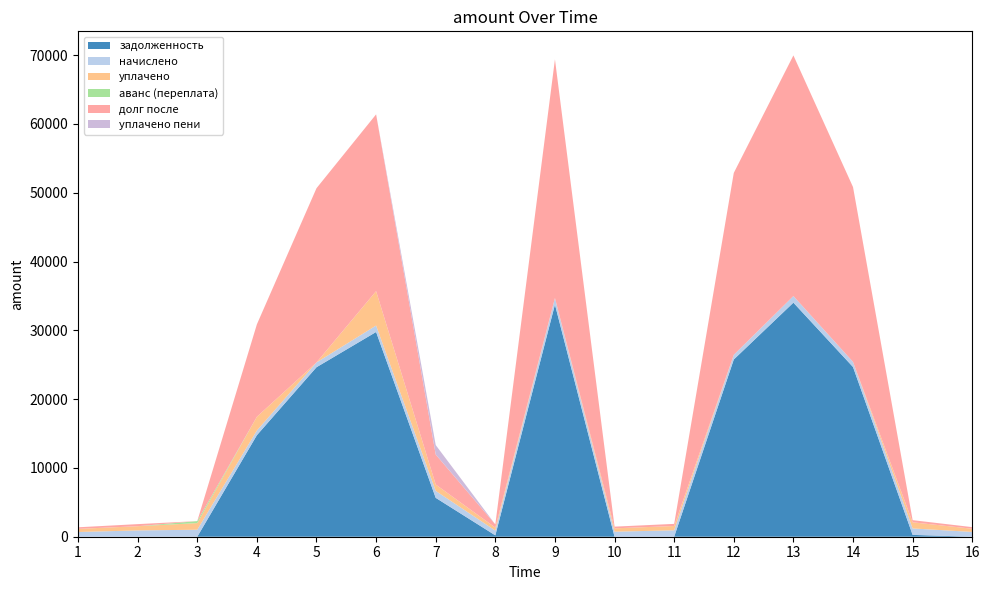

Reading left to right, list all the values displayed in this chart.

задолженность: 1=0.0	2=0.0	3=0.0	4=14756.4	5=24636.4	6=29760.9	7=5653.1	8=198.7	9=33747.3	10=0.0	11=0.0	12=25762.6	13=34025.6	14=24669.9	15=267.4	16=0.0
начислено: 1=685.4	2=915.6	3=1015.0	4=677.5	5=693.2	6=936.5	7=1009.8	8=695.9	9=949.6	10=732.5	11=933.9	12=680.2	13=957.5	14=745.6	15=936.5	16=695.9
уплачено: 1=456.9	2=610.4	3=966.5	4=2000.0	5=0.0	6=5000.0	7=924.9	8=430.6	9=0.0	10=488.3	11=622.6	12=0.0	13=0.0	14=0.0	15=891.8	16=463.9
аванс (переплата): 1=0.0	2=0.0	3=289.8	4=0.0	5=0.0	6=0.0	7=0.0	8=0.0	9=0.0	10=0.0	11=0.0	12=0.0	13=0.0	14=0.0	15=0.0	16=0.0
долг после: 1=228.5	2=305.2	3=0.0	4=13433.9	5=25329.6	6=25697.4	7=4362.9	8=463.9	9=34697.0	10=244.2	11=311.3	12=26442.7	13=34983.0	14=25415.5	15=312.2	16=231.9
уплачено пени: 1=0.0	2=0.0	3=0.0	4=0.0	5=0.0	6=0.0	7=1375.1	8=0.0	9=0.0	10=0.0	11=0.0	12=0.0	13=0.0	14=0.0	15=0.0	16=0.0